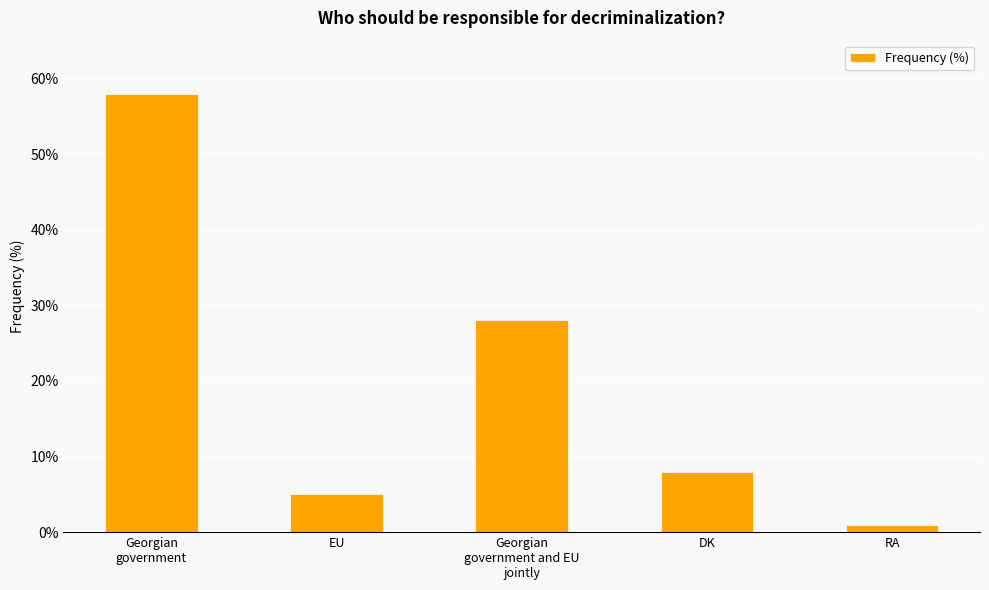

List the labels in order of value, smallest first.

RA, EU, DK, Georgian
government and EU
jointly, Georgian
government